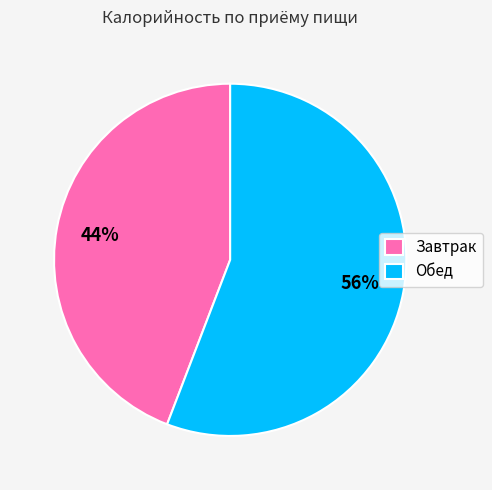

Which has a higher value, Обед or Завтрак?

Обед